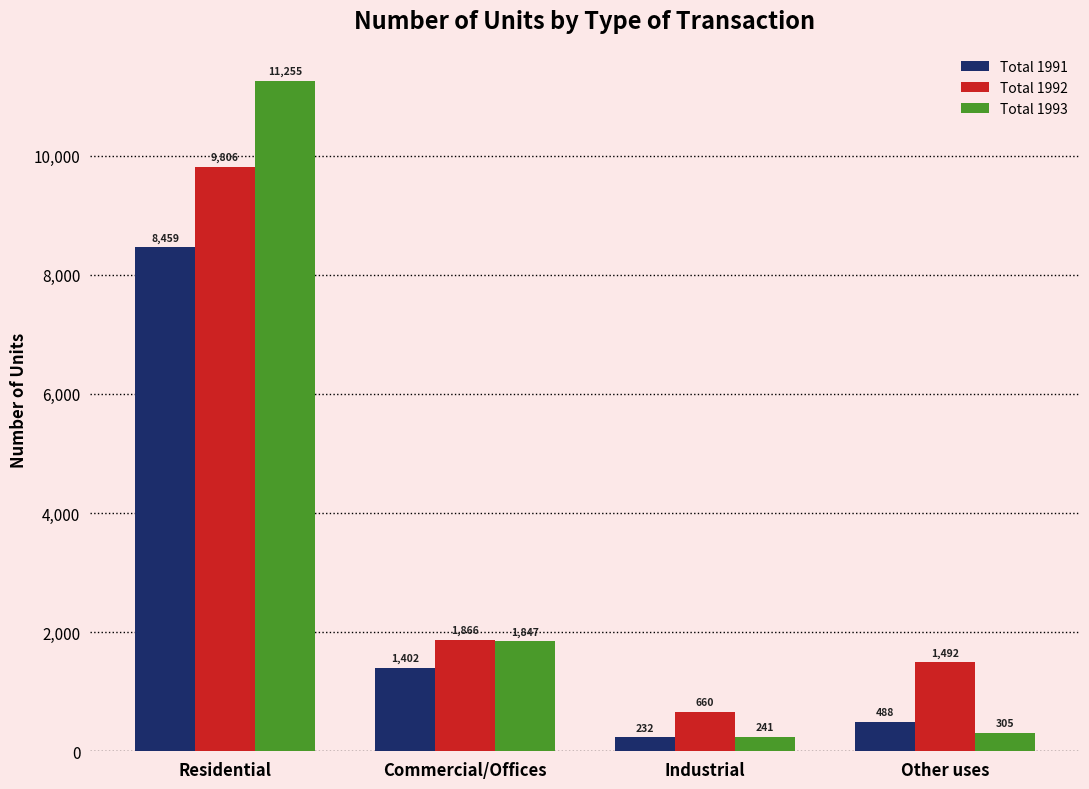

What is the difference between the maximum and minimum values in the Total 1991 series?

8227